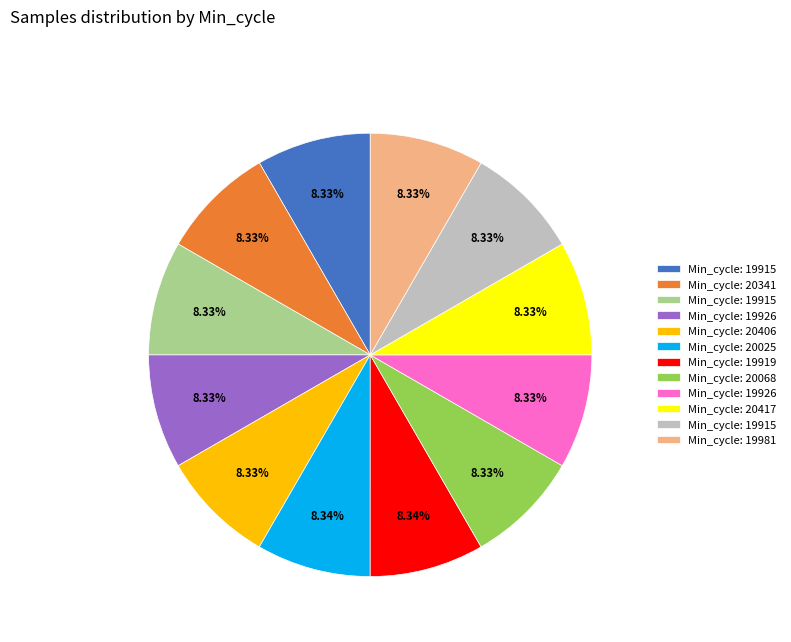

Is there any slice that represents more than half of the pie?

No